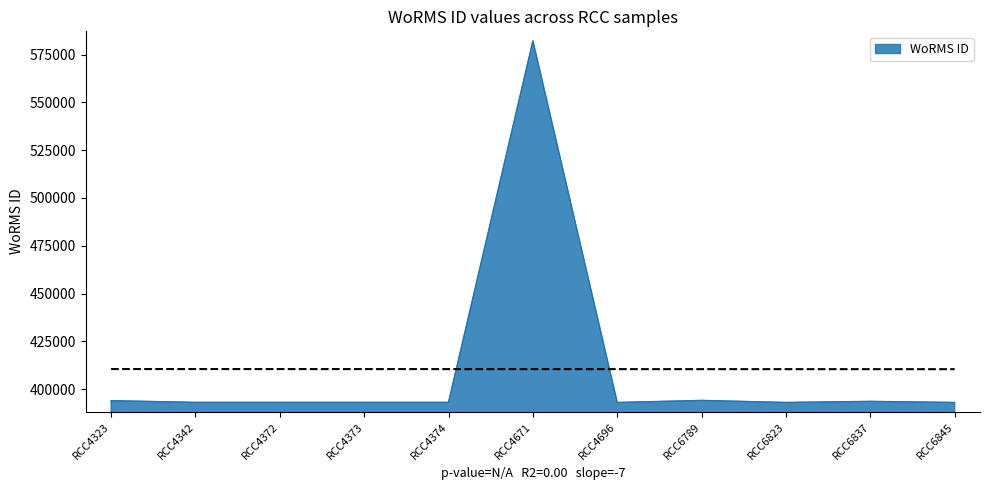

What is the sum of all values?

4515288